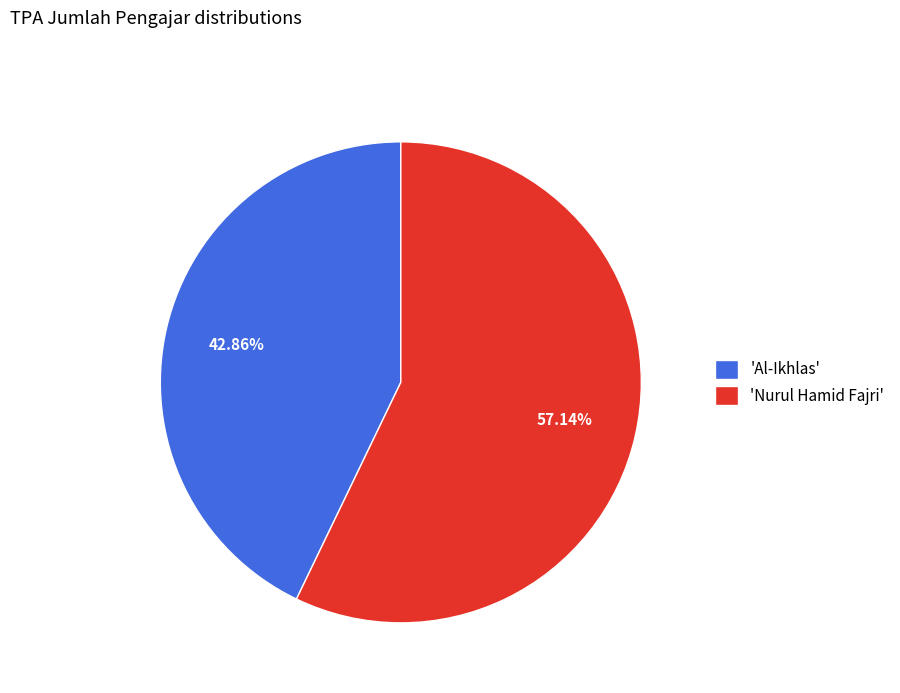

Is there a majority slice in this chart?

Yes